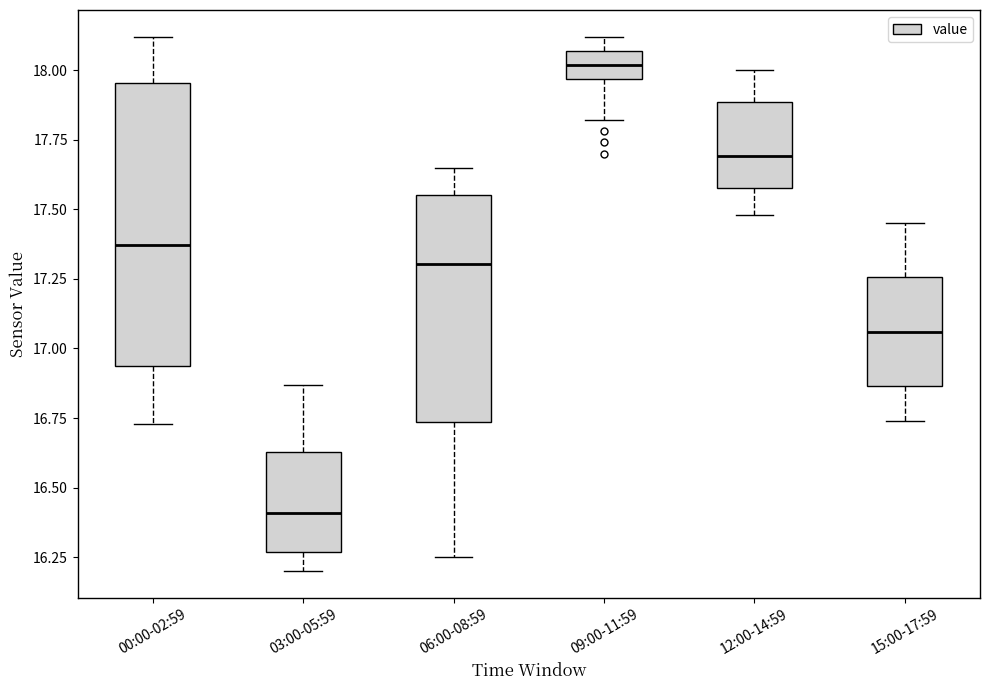

Which box has the highest median line?

09:00-11:59